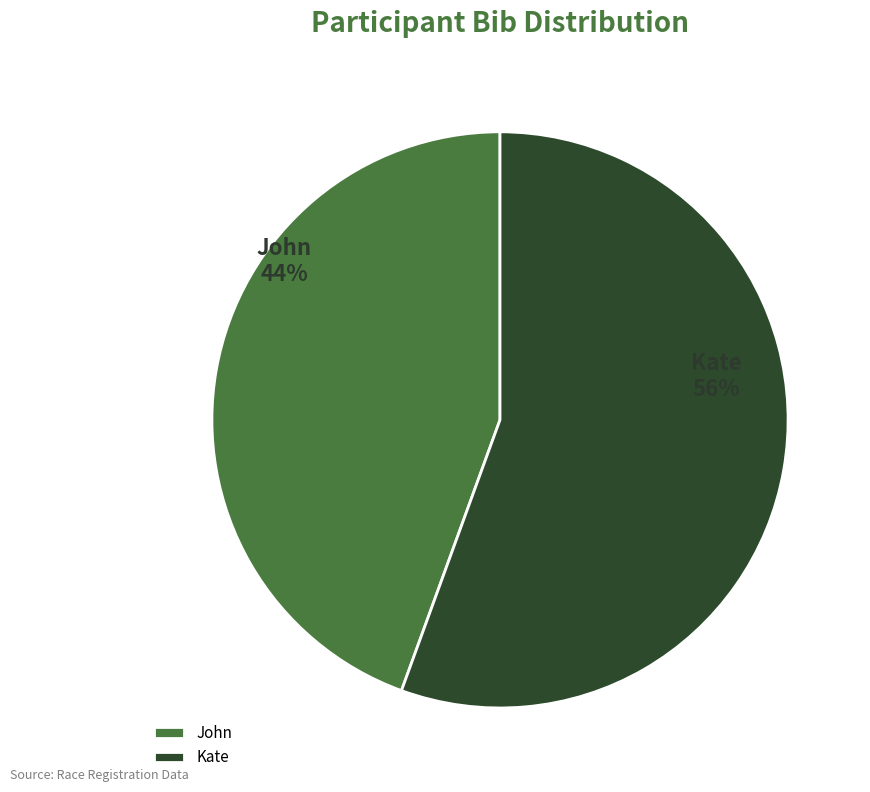

Do John and Kate together represent more than half of the pie?

Yes